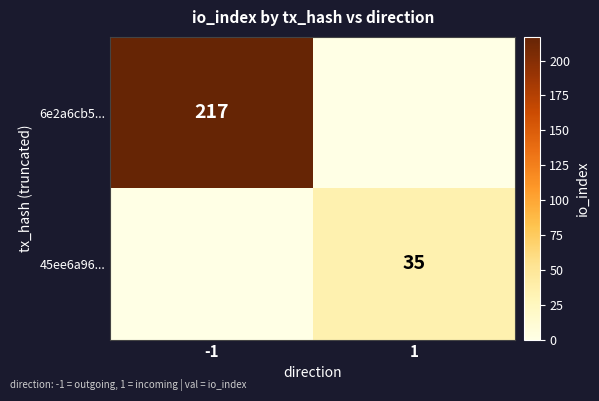

True or false: 45ee6a96... has a value of 14 at 1.

False